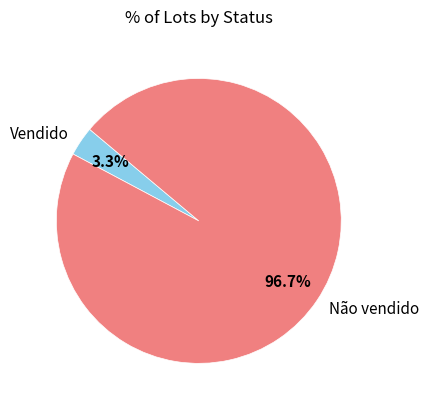

How many slices are in this pie chart?

2